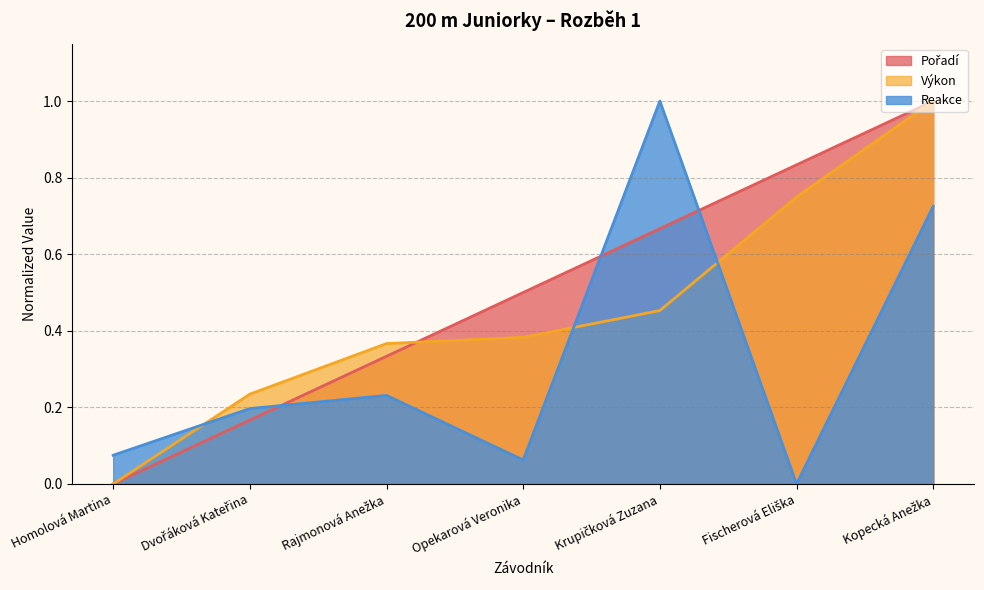

At which category does the chart reach its peak across all series?

Kopecká Anežka